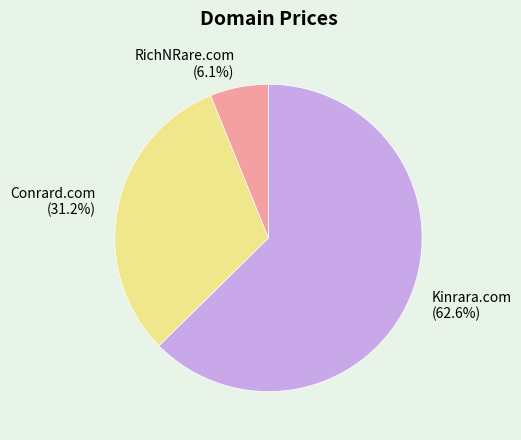

Approximately how many times larger is the value at Conrard.com compared to Kinrara.com?

0.5